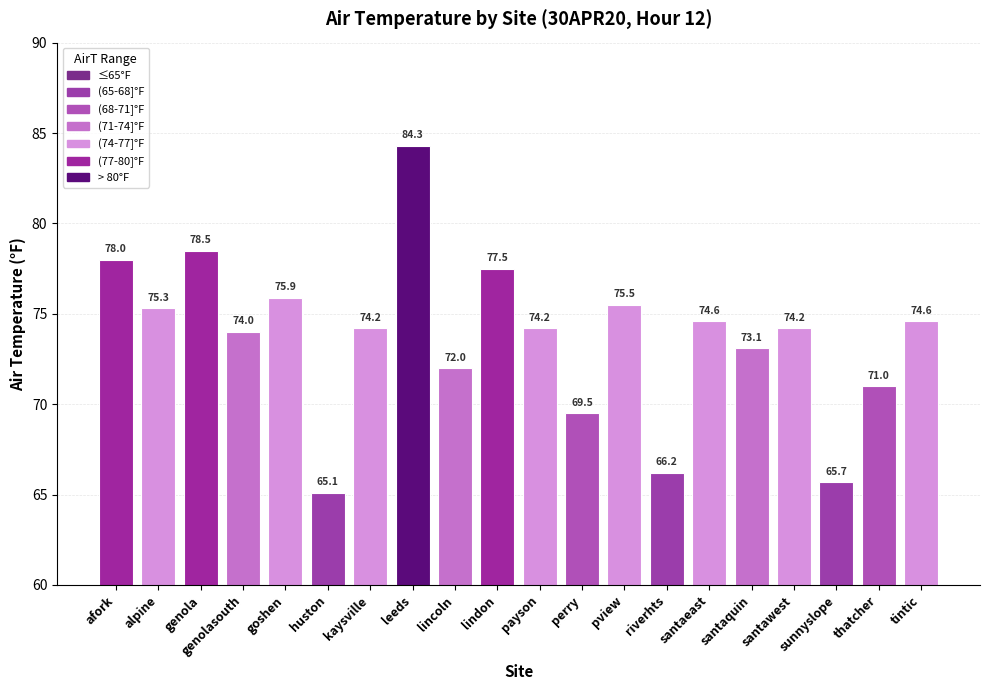

Reading left to right, what are all the values shown in this chart?

78.0	75.3	78.5	74.0	75.9	65.1	74.2	84.3	72.0	77.5	74.2	69.5	75.5	66.2	74.6	73.1	74.2	65.7	71.0	74.6